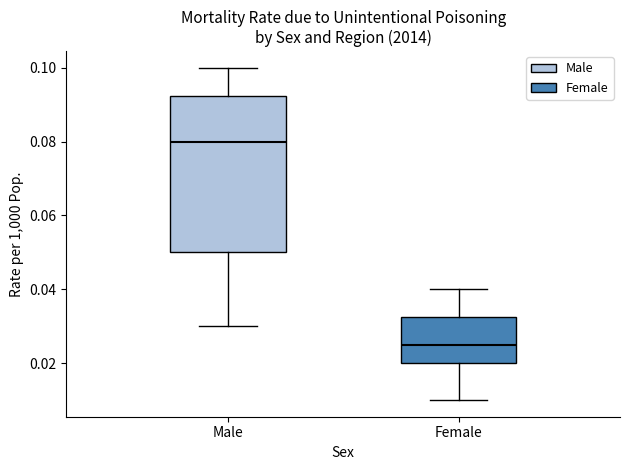

Where is the lower edge of the box for Female on the y-axis? The values are not printed on the chart, so give them approximately, as read against the axis.

0.020